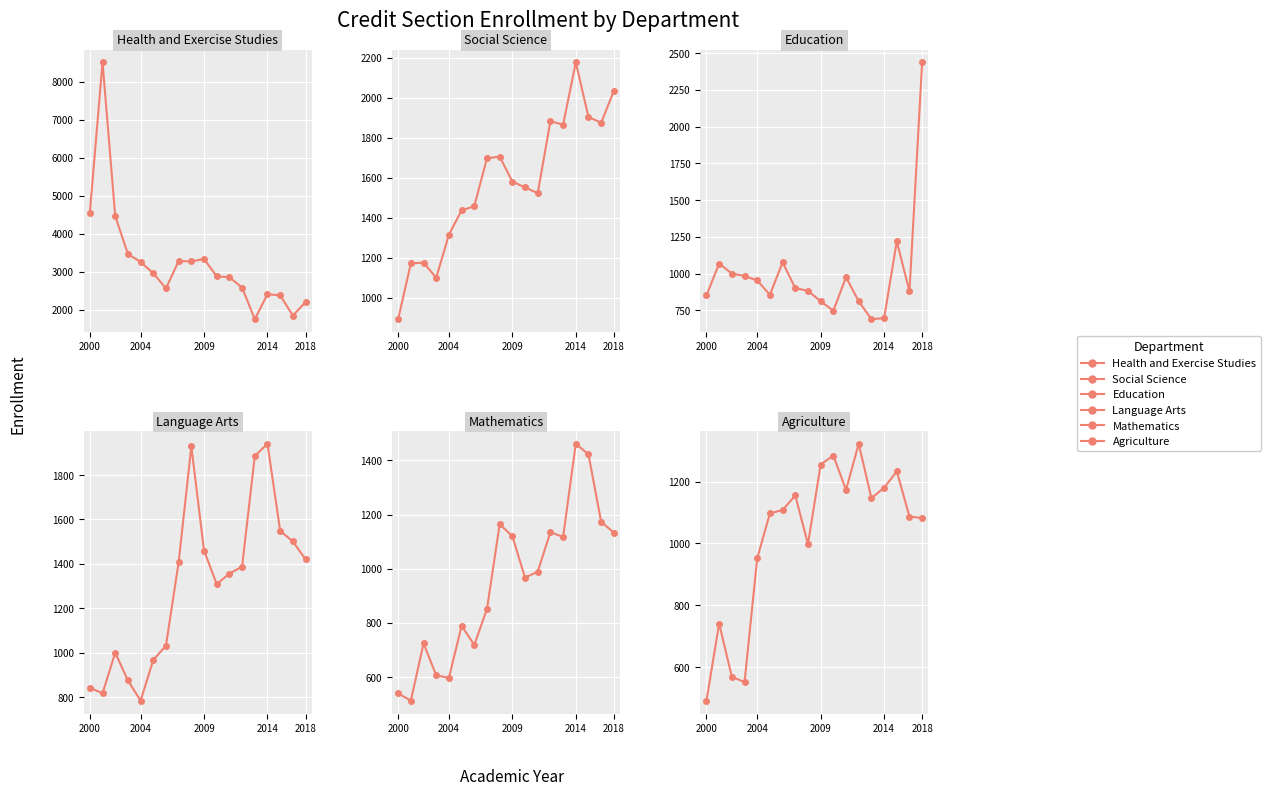

True or false: Mathematics and Health and Exercise Studies cross at least once.

False